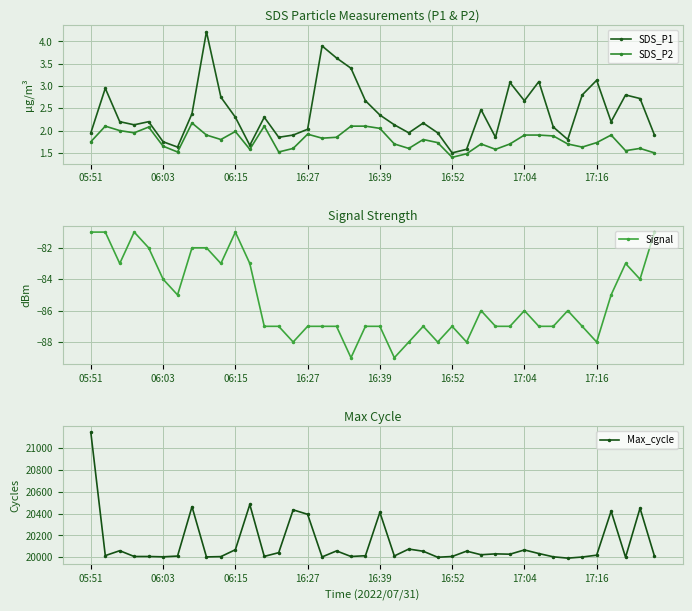

True or false: SDS_P1 has more than 0 points higher than both neighbors.

True